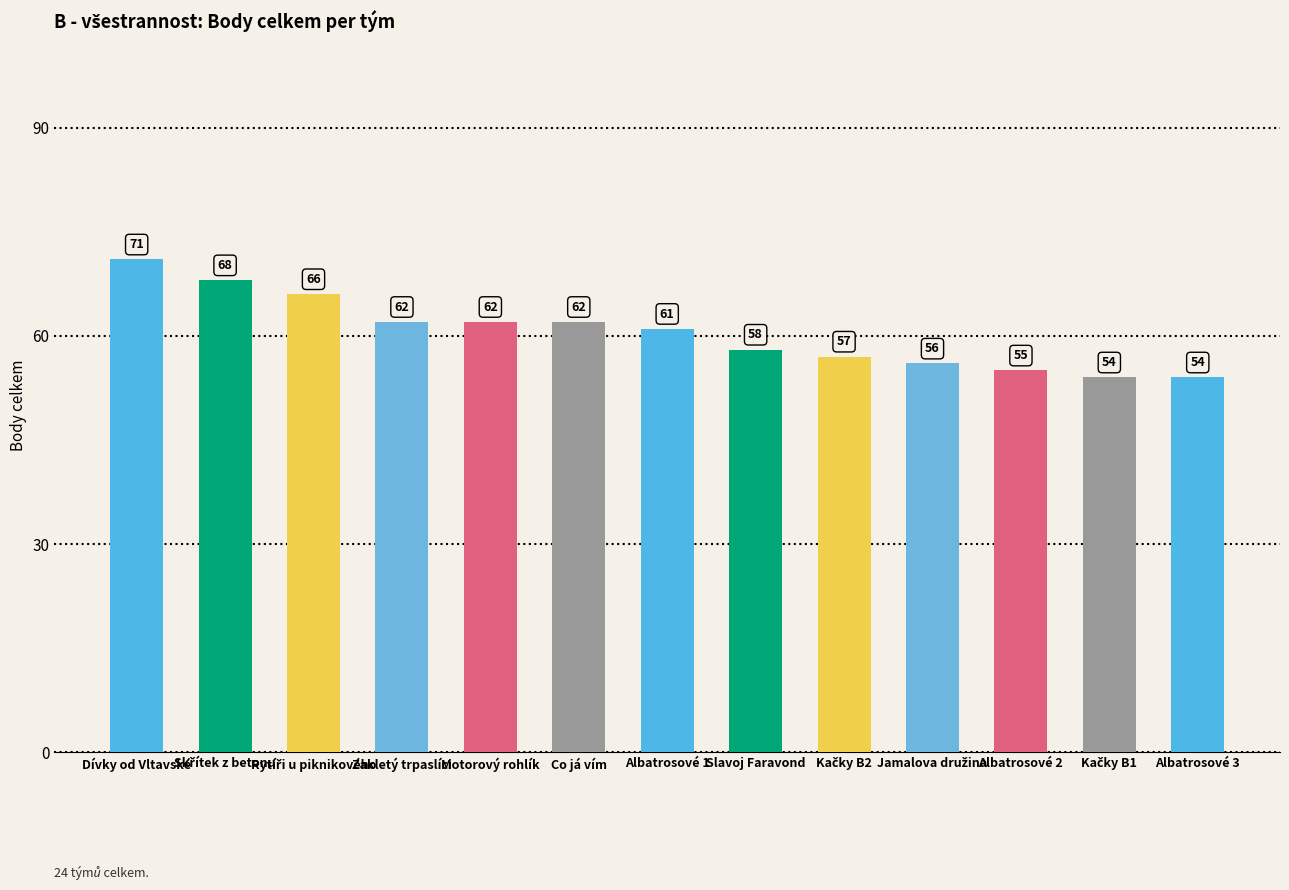

What value does the data have at Albatrosové 1, to the nearest 5?

60